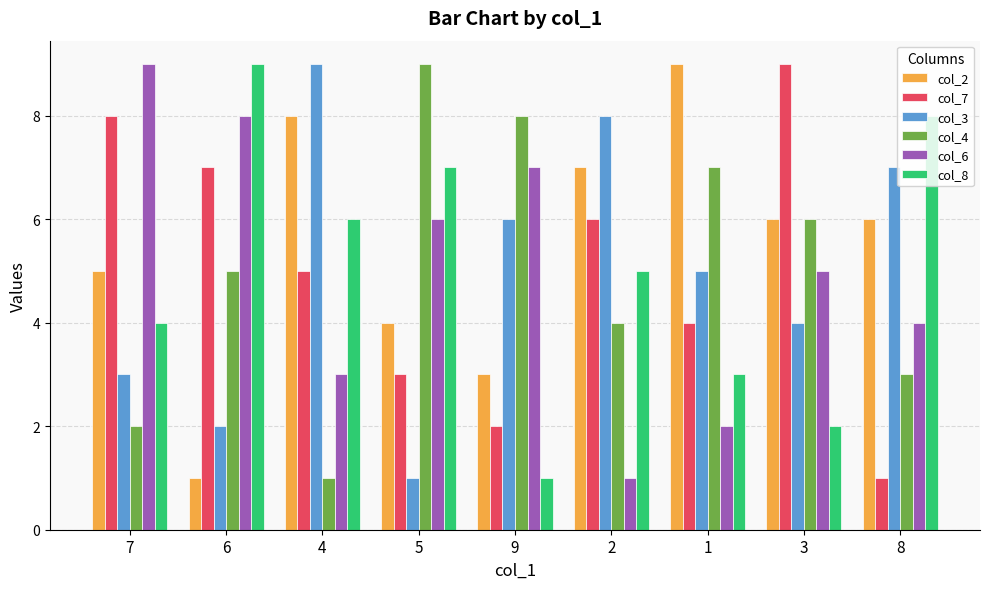

Rank the categories by col_8 value from highest to lowest.

6, 8, 5, 4, 2, 7, 1, 3, 9